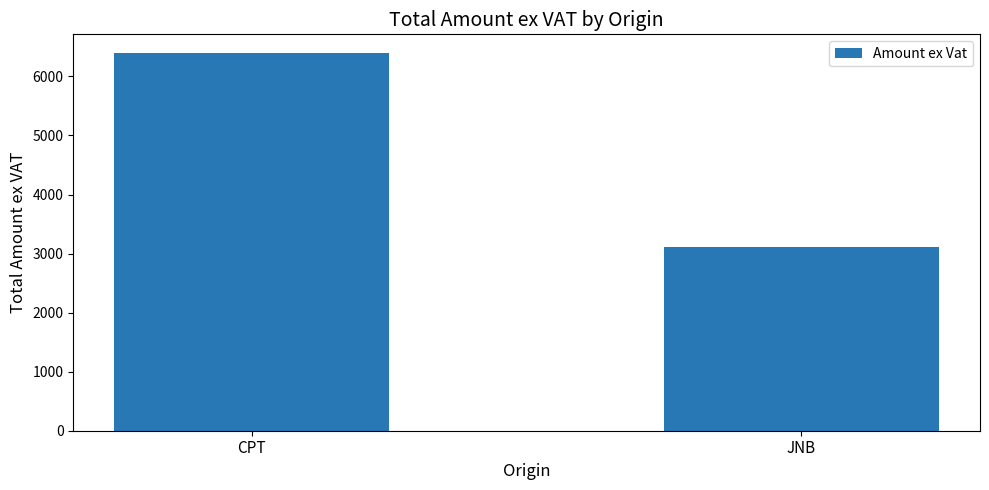

Where is the data nearest to the value 4750?

JNB